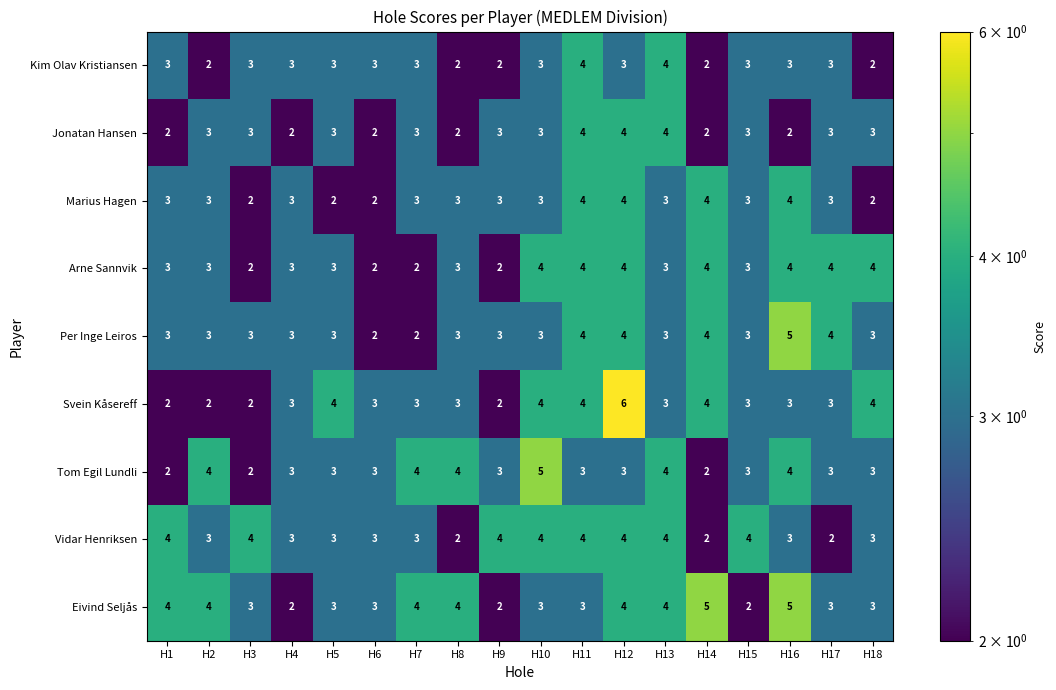

What is the difference between the maximum and minimum values in the Tom Egil Lundli series?

3